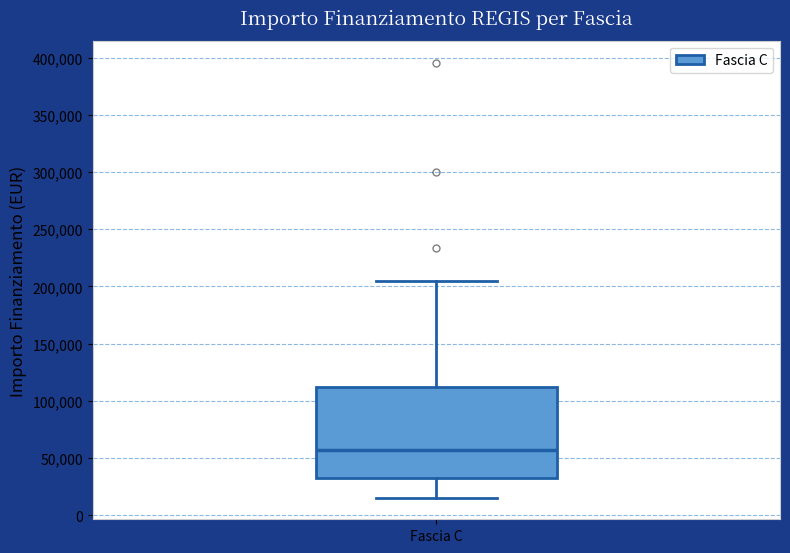

Transcribe this box plot: give where the median line is, the range the box spans, and where the two whiskers end, as read against the y-axis. The values are not printed on the chart, so give them approximately, as read against the axis.

median 55000, box 35000 to 115000, whiskers 15000 to 205000